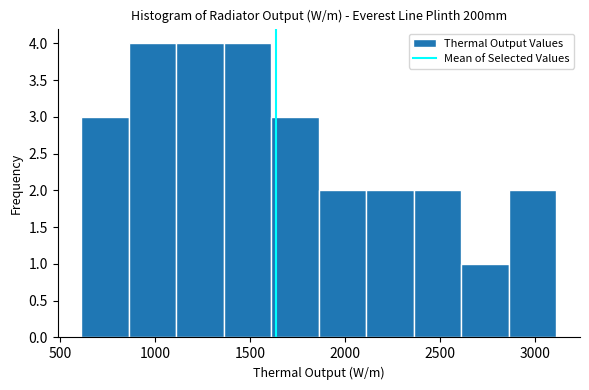

Reading left to right, list every bar in this chart as the range it spans on the x-axis followed by its height. Neither the bar edges nor the heights are printed on the chart, so give them approximately, as read against the axes.

600 to 850: 3
850 to 1100: 4
1100 to 1350: 4
1350 to 1600: 4
1600 to 1850: 3
1850 to 2100: 2
2100 to 2350: 2
2350 to 2600: 2
2600 to 2850: 1
2850 to 3100: 2